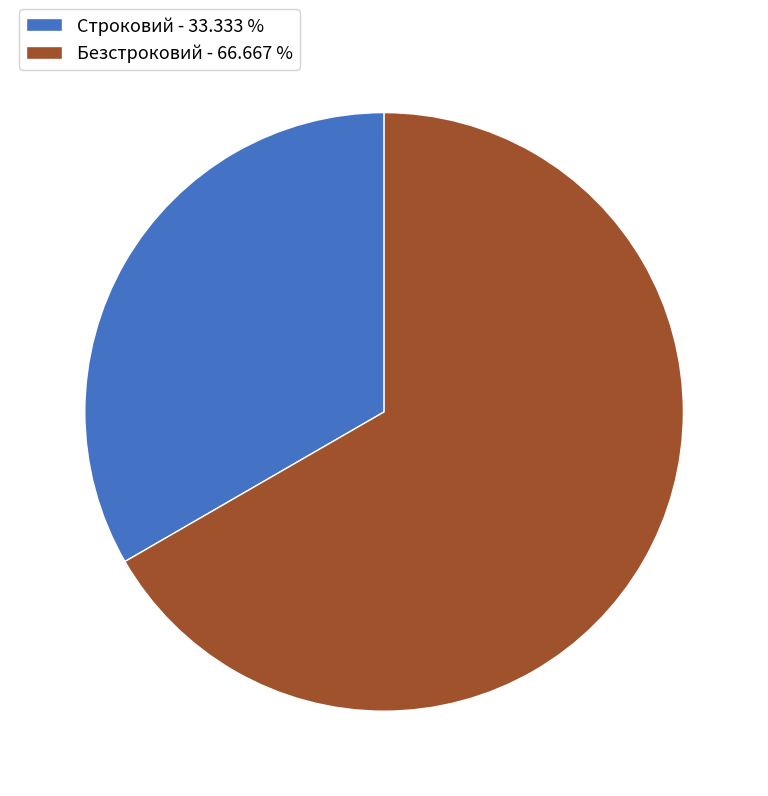

Does Строковий account for over 50% of the chart?

No